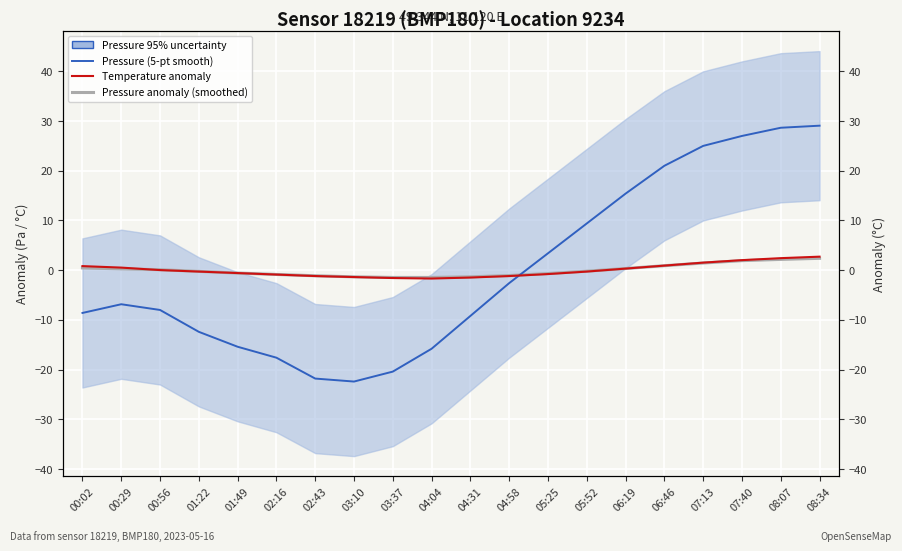

Where do Pressure anomaly (smoothed) and Pressure (5-pt average) first cross each other?

04:58 and 05:25